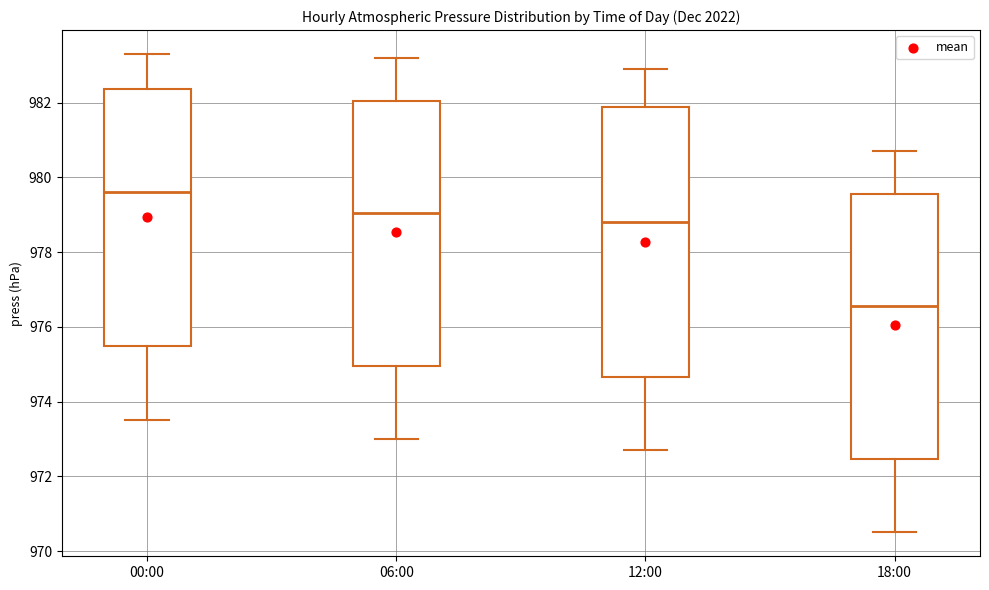

Which box has the highest median line?

00:00